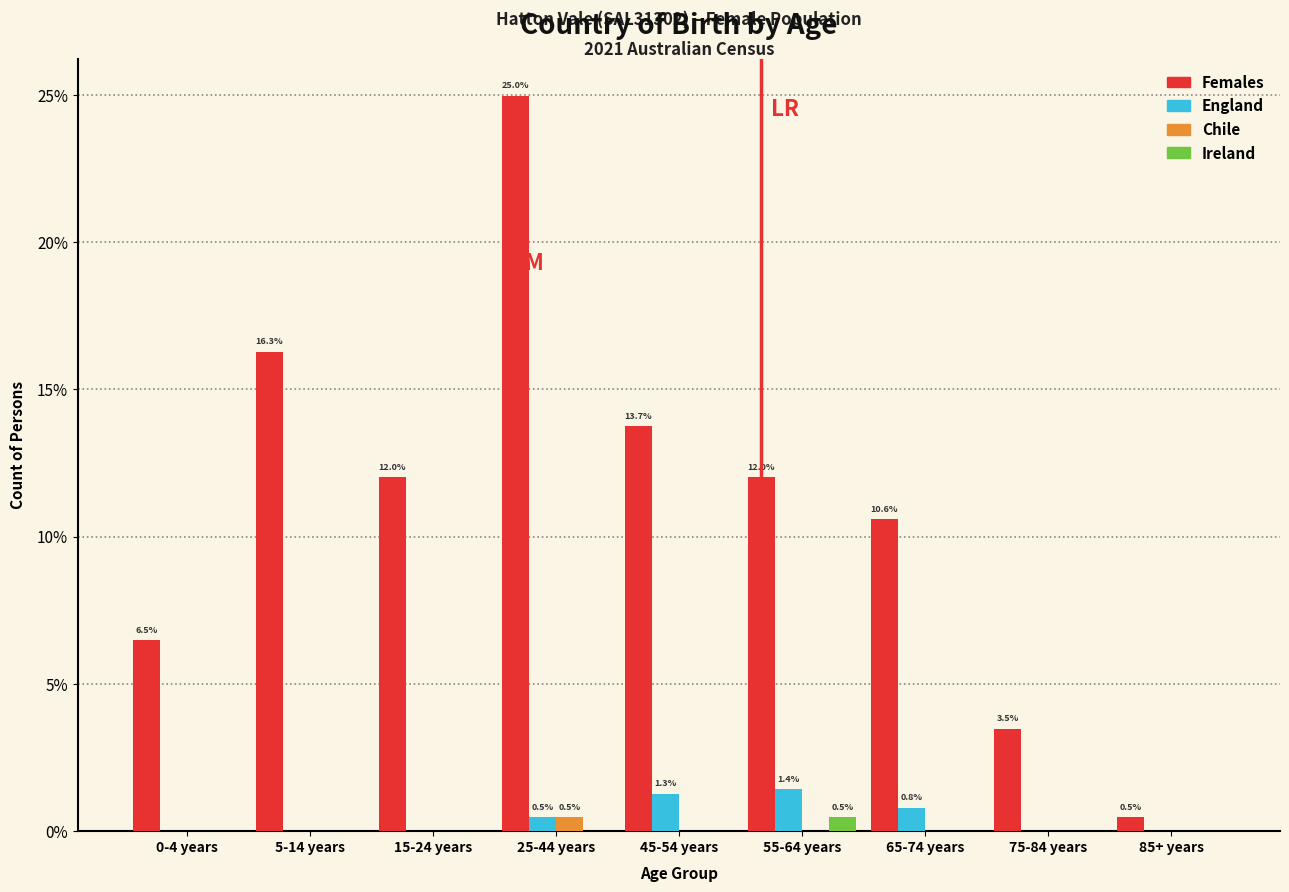

What is the greatest value displayed?

25.0